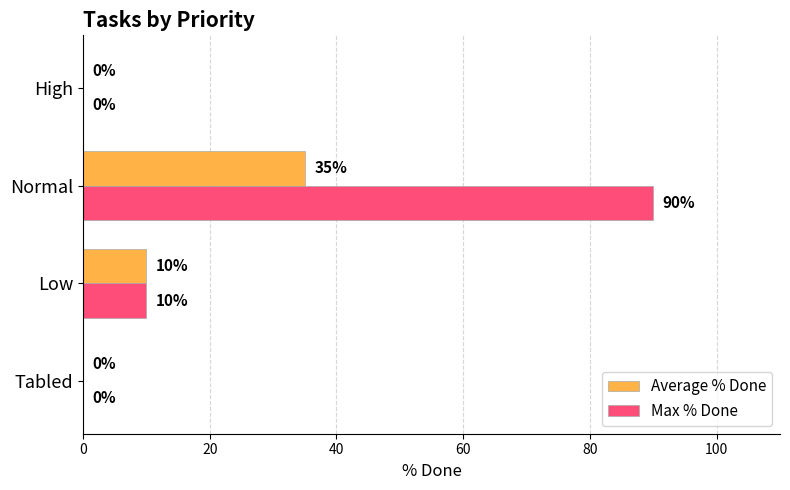

What is the sum of the Max % Done values at High and Normal?

90